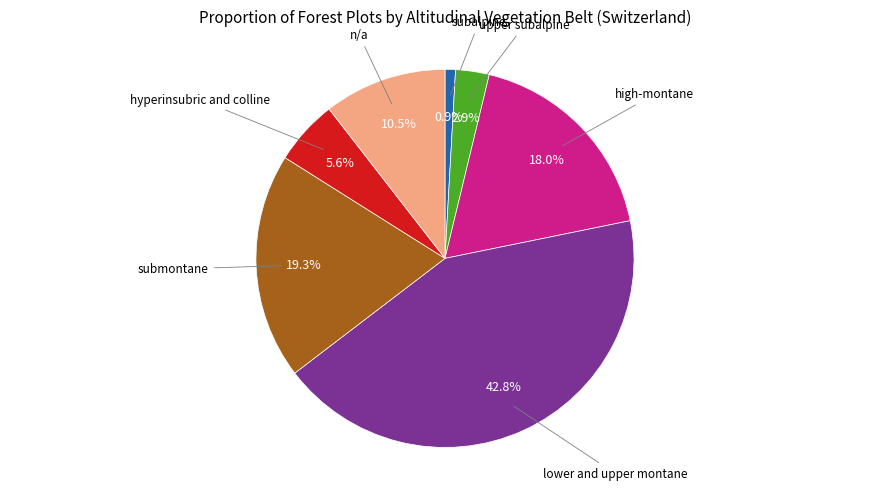

Is there a majority slice in this chart?

No